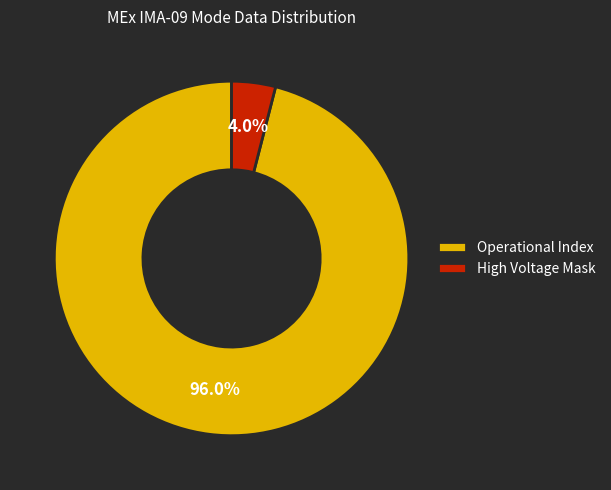

Which has a higher value, Operational Index or High Voltage Mask?

Operational Index